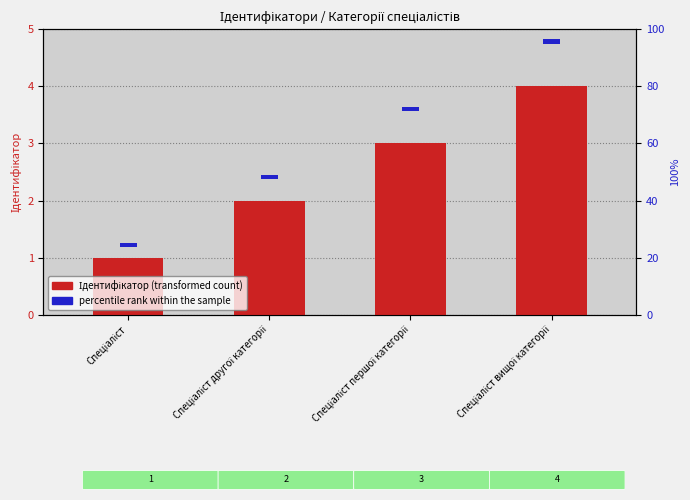

At Спеціаліст, list the series in order from smallest to largest.

Ідентифікатор (transformed count), percentile rank within the sample